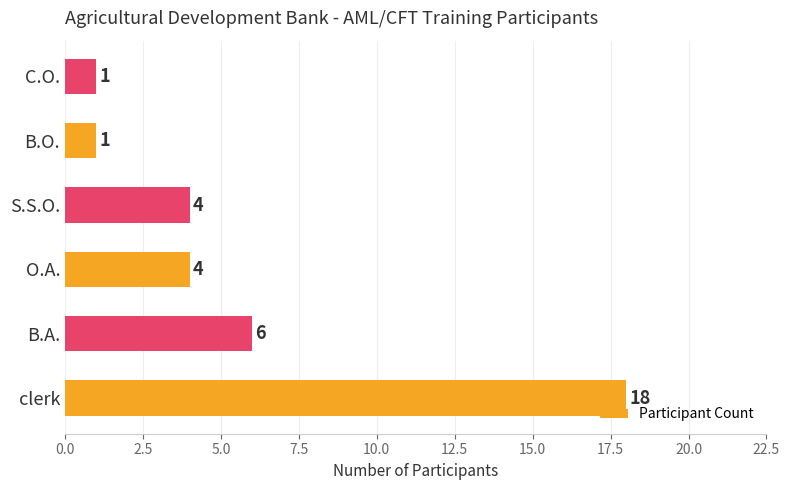

What is the difference between the maximum and second lowest values?

17